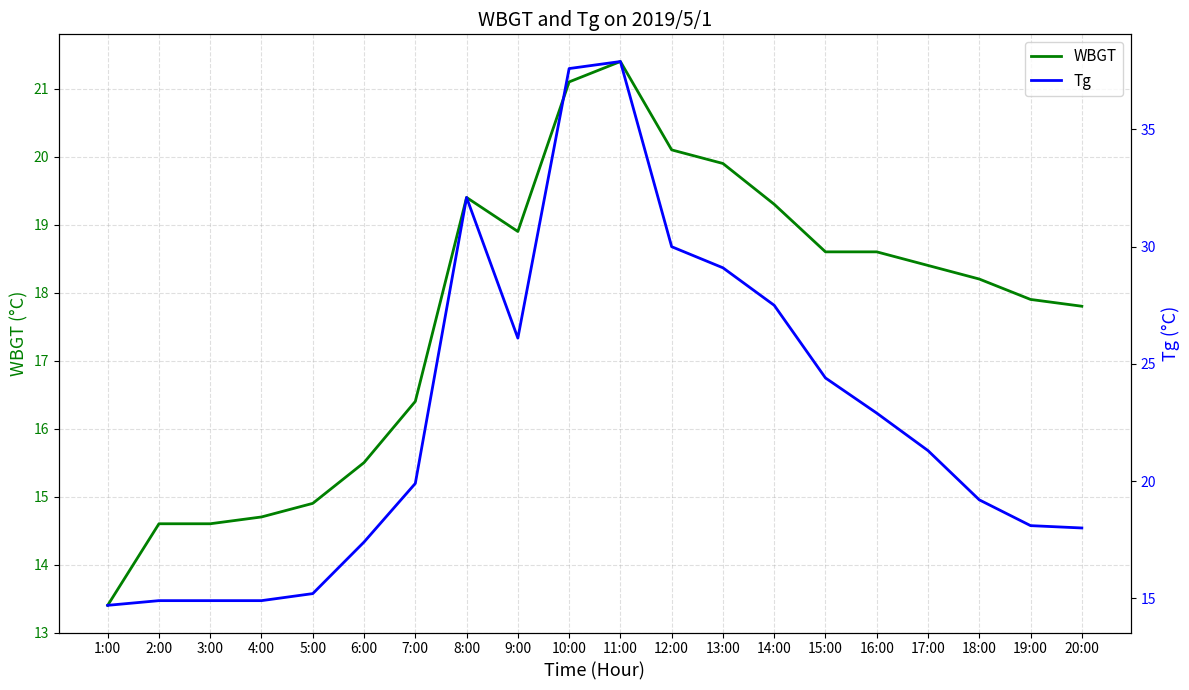

Count the number of categories in the chart.

20